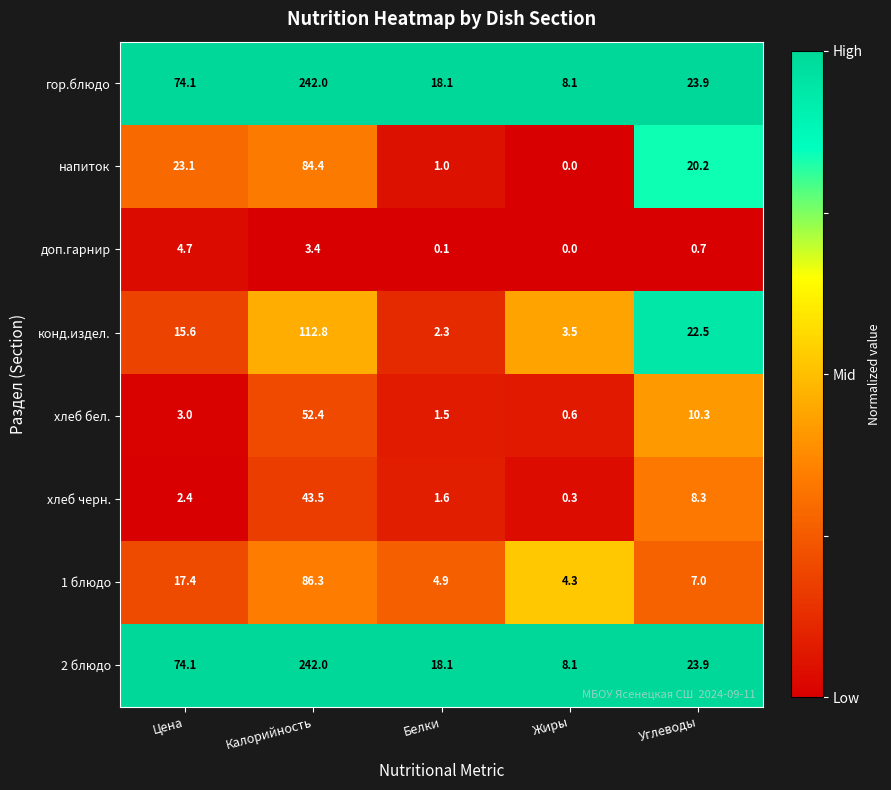

Which label corresponds to the largest value in the chart?

Калорийность